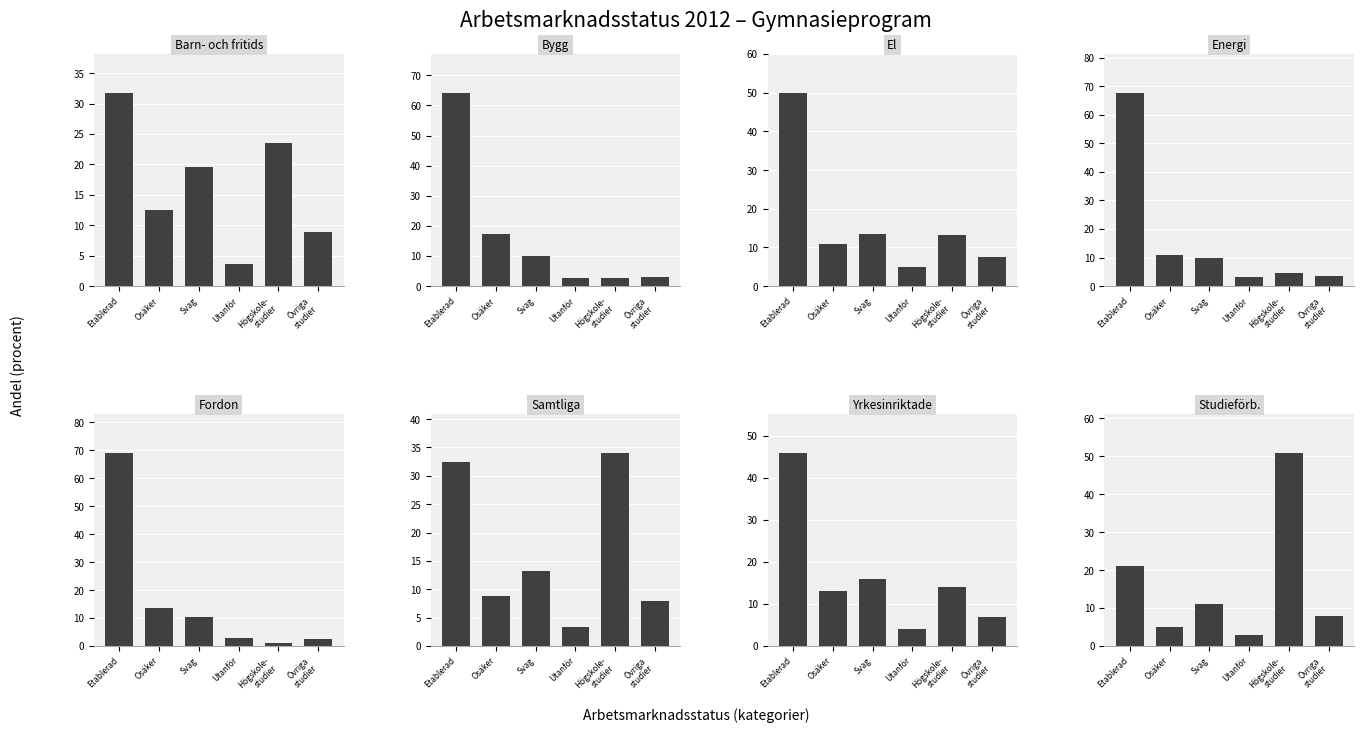

What is the difference between the maximum and second lowest values in the Osäker ställning series?

8.4